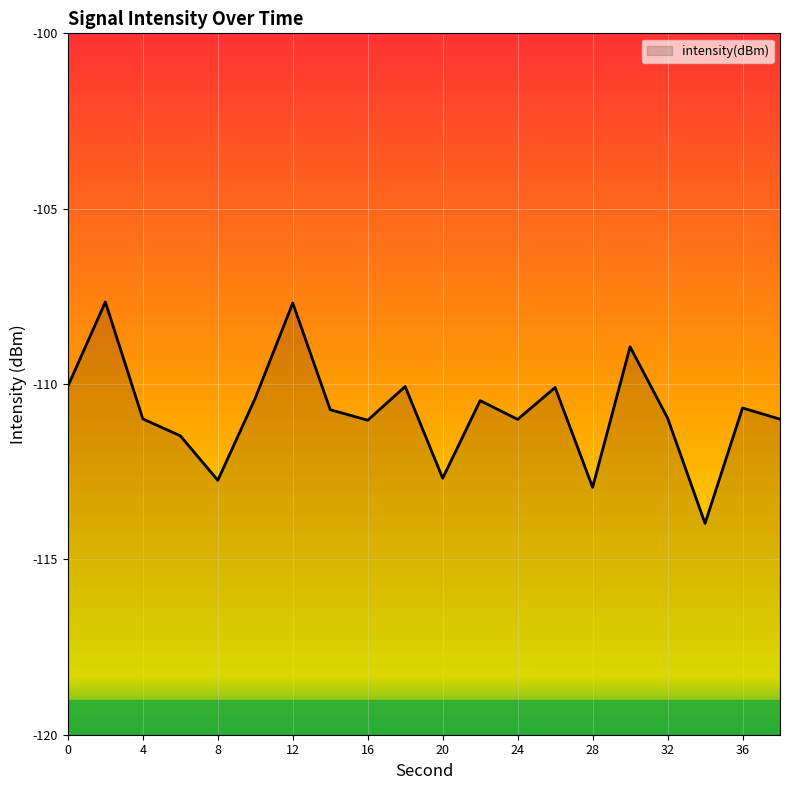

What is the difference between the maximum and second lowest values?

5.3